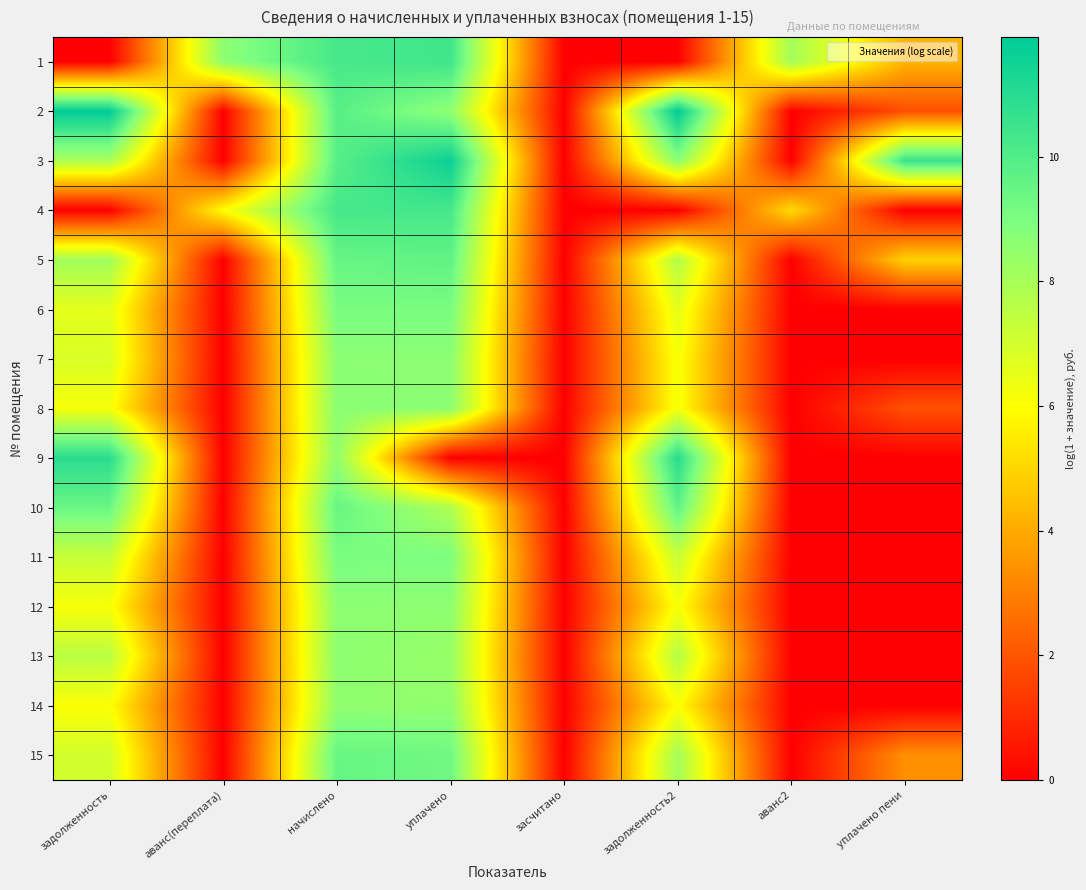

At which category does the chart reach its peak across all series?

задолженность2